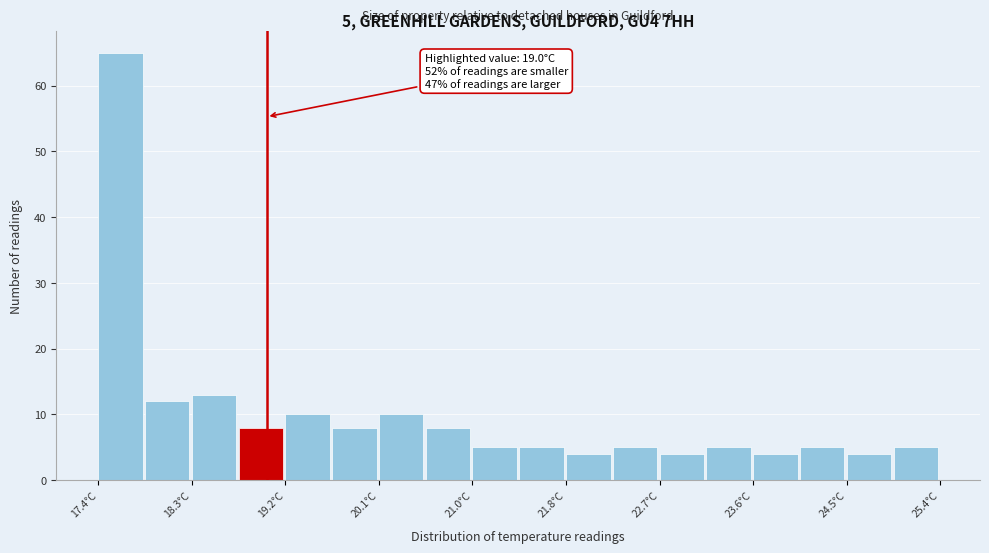

Over which range of the x-axis is the bar tallest?

17.4 to 17.8